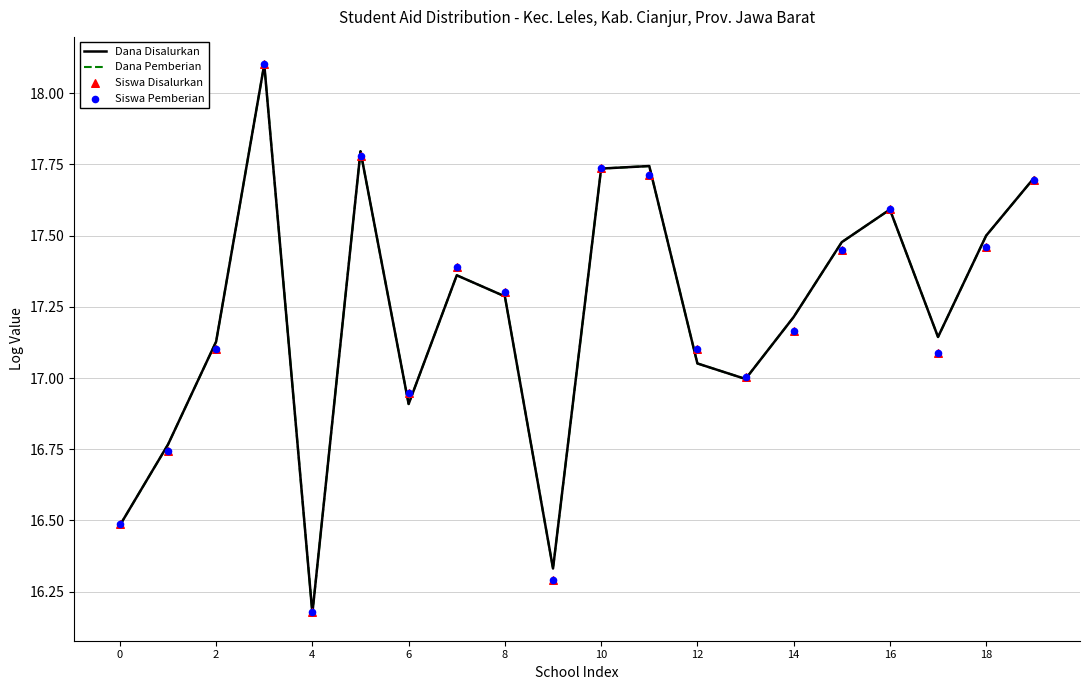

Which series has the widest spread of Y values?

Dana Disalurkan